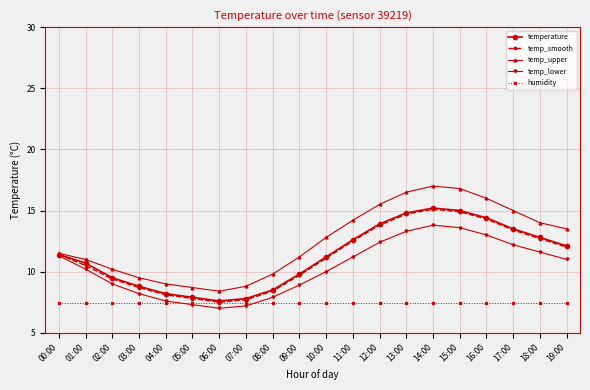

What is the value of the temp_smooth point at the 13th from the left?

13.8